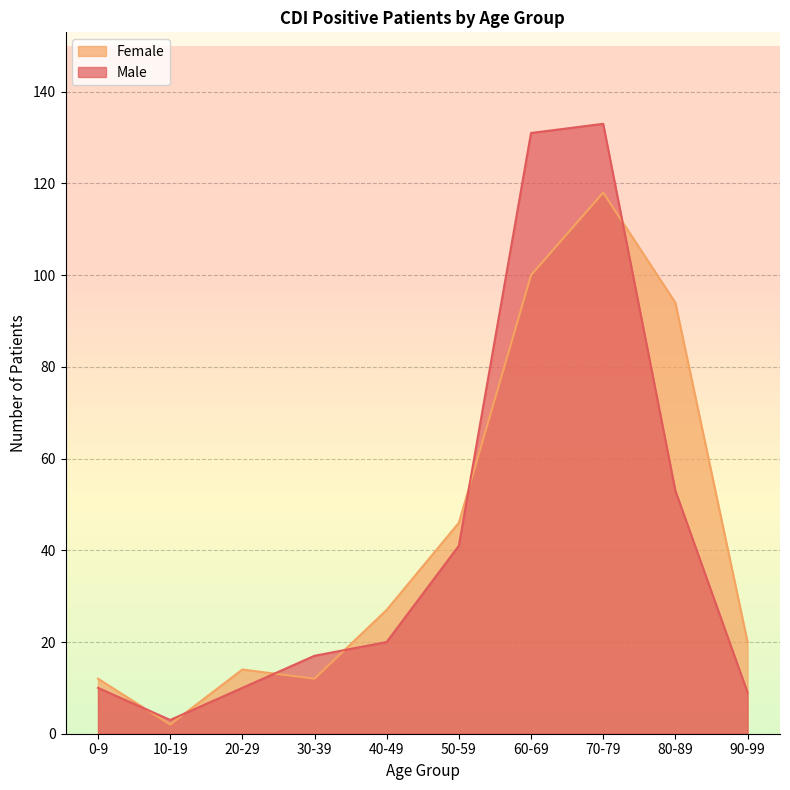

At which category is the sum across all series the highest?

70-79